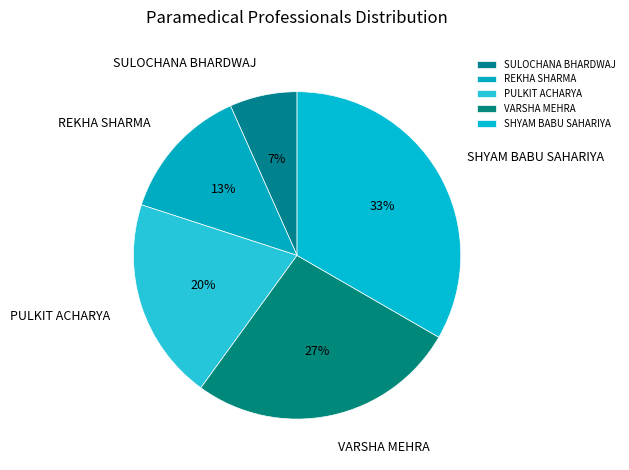

Does SULOCHANA BHARDWAJ represent more than half of the total?

No